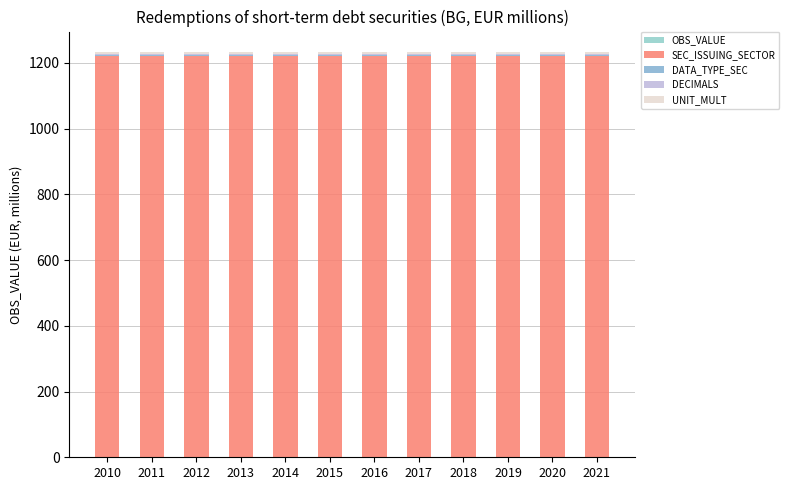

At which category is the sum across all series the highest?

2012